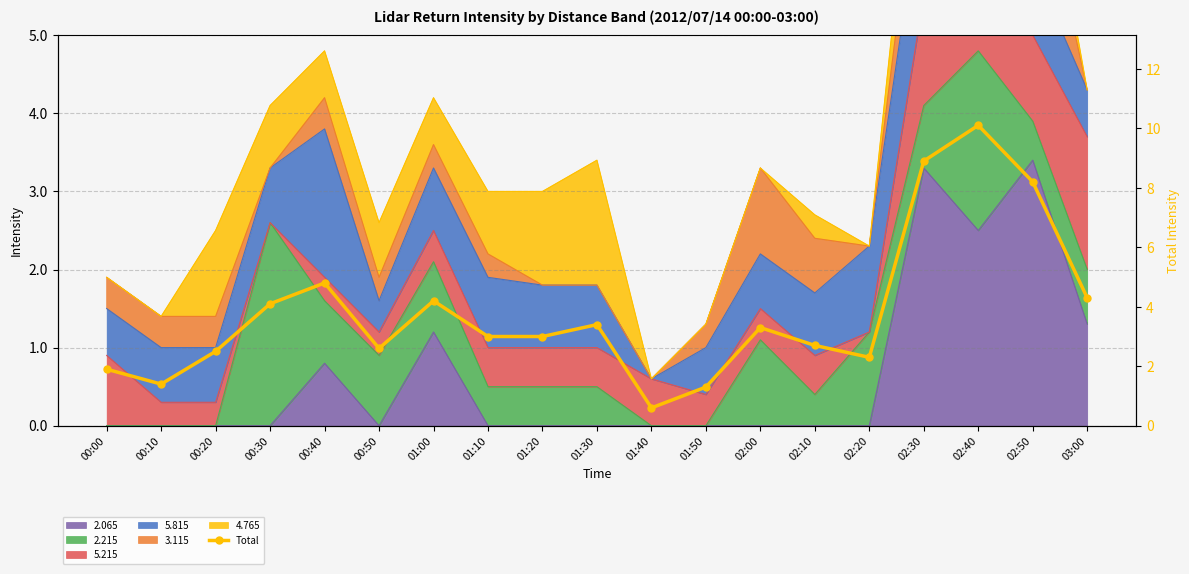

Which label corresponds to the smallest value in the chart?

01:40